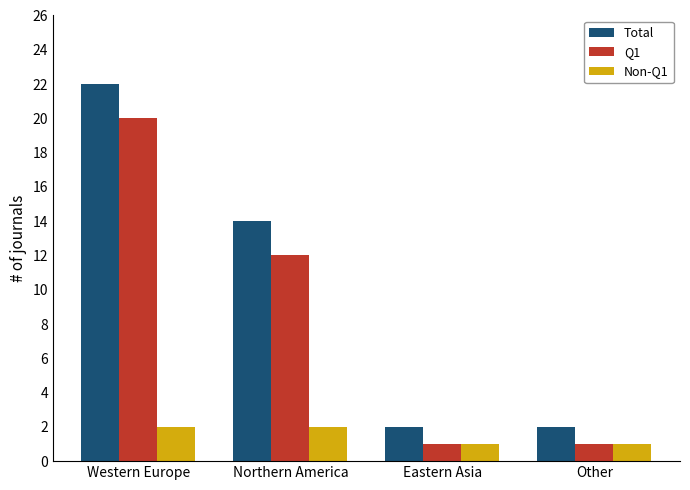

List the series in order of their overall mean, lowest first.

Non-Q1, Q1, Total